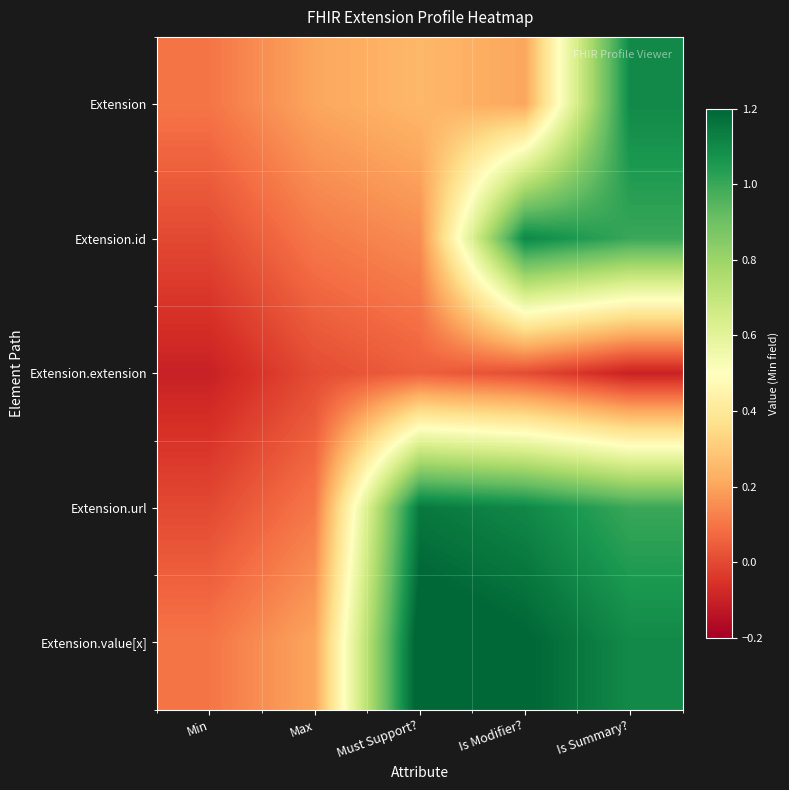

What is the spread (max minus min) of values at Is Summary??

1.2